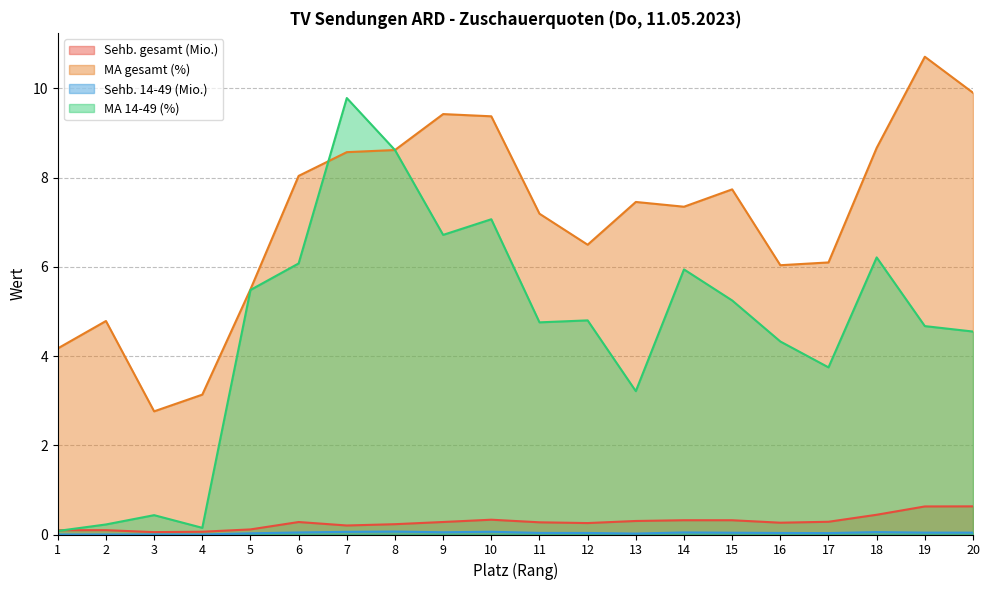

Reading left to right, what are all the values shown in this chart?

Sehb. gesamt (Mio.): 0.1	0.1	0.1	0.1	0.1	0.3	0.2	0.2	0.3	0.3	0.3	0.3	0.3	0.3	0.3	0.3	0.3	0.4	0.6	0.6
MA gesamt (%): 4.2	4.8	2.8	3.1	5.5	8.0	8.6	8.6	9.4	9.4	7.2	6.5	7.5	7.3	7.7	6.0	6.1	8.7	10.7	9.9
Sehb. 14-49 (Mio.): 0.0	0.0	0.0	0.0	0.0	0.0	0.1	0.1	0.1	0.1	0.0	0.0	0.0	0.0	0.0	0.0	0.0	0.1	0.0	0.0
MA 14-49 (%): 0.1	0.2	0.4	0.1	5.5	6.1	9.8	8.6	6.7	7.1	4.8	4.8	3.2	5.9	5.2	4.3	3.7	6.2	4.7	4.5